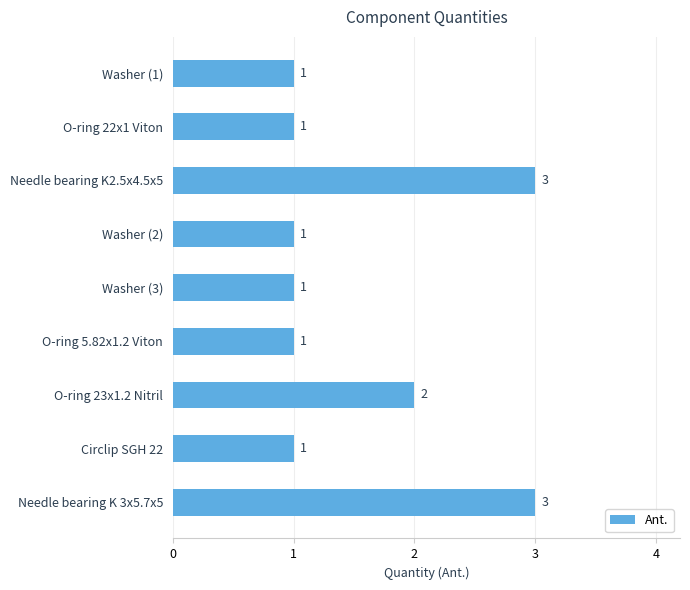

The chart shows a value of 3 at O-ring 23x1.2 Nitril. True or false?

False